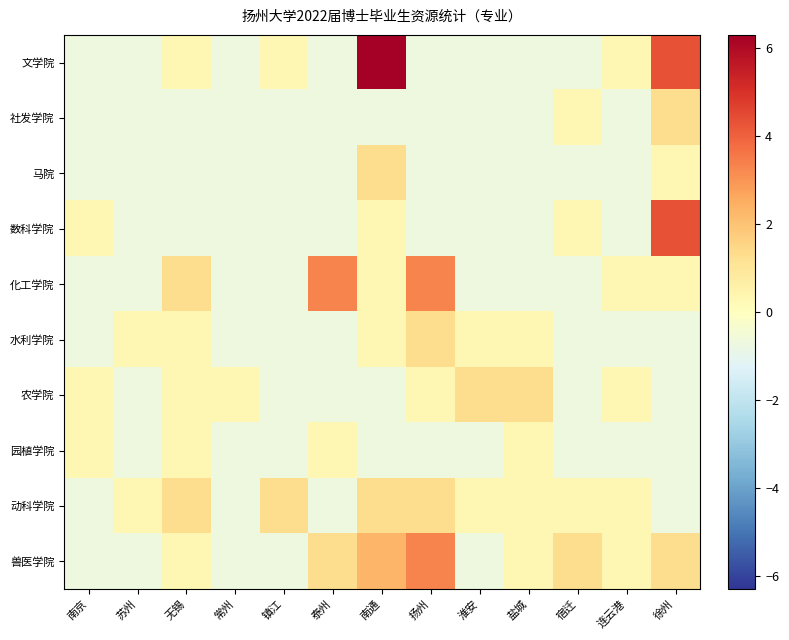

What is the difference between the highest and lowest values at 常州?

1.0